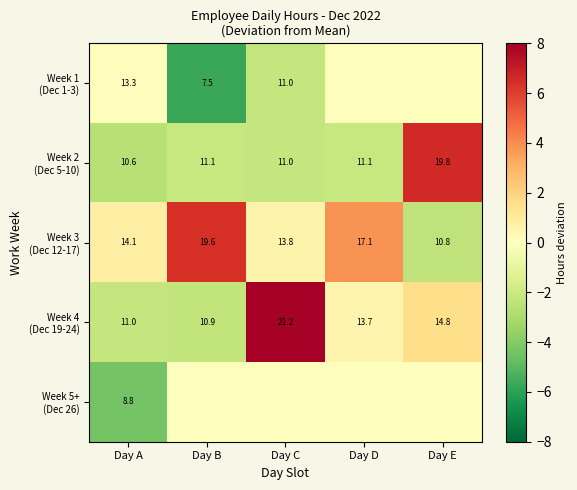

What is the difference between the highest and lowest values at Day A?

5.3